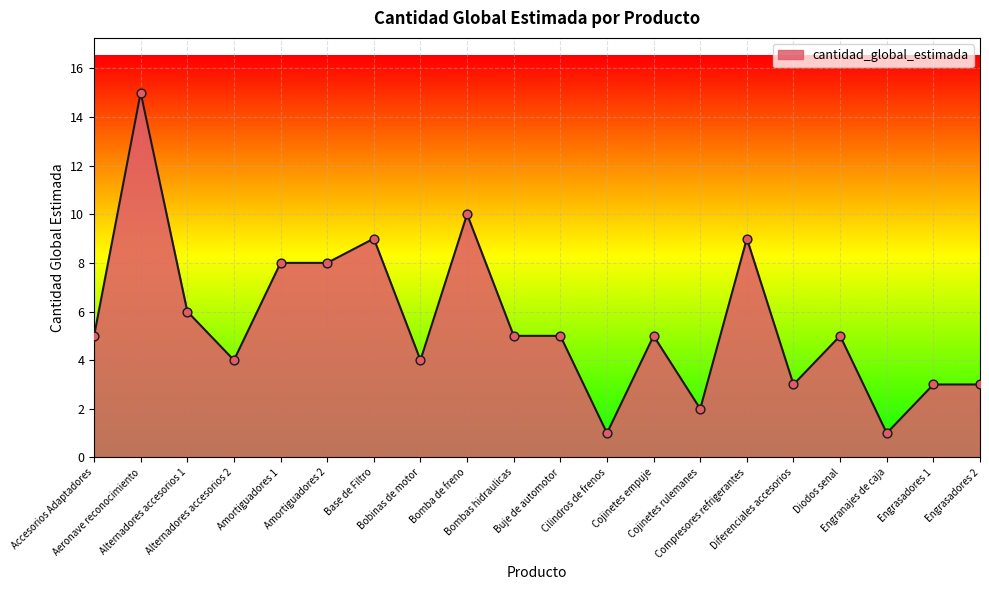

What is the ratio of the value at Amortiguadores 1 to the value at Bombas hidraulicas?

1.6